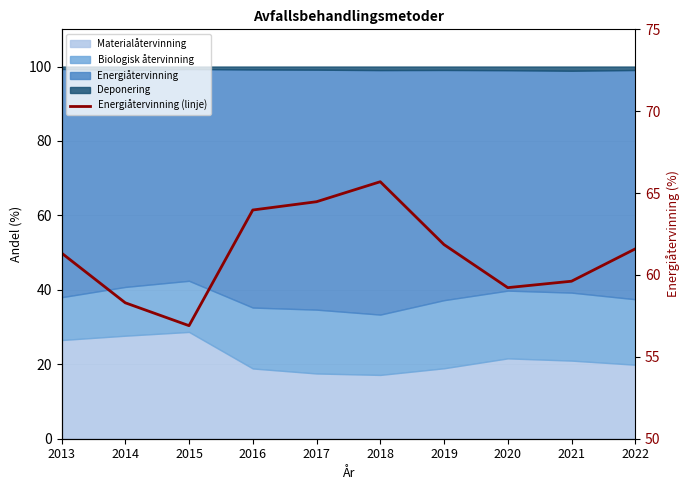

What is the sum of the values at 2018 and 2014?

124.0